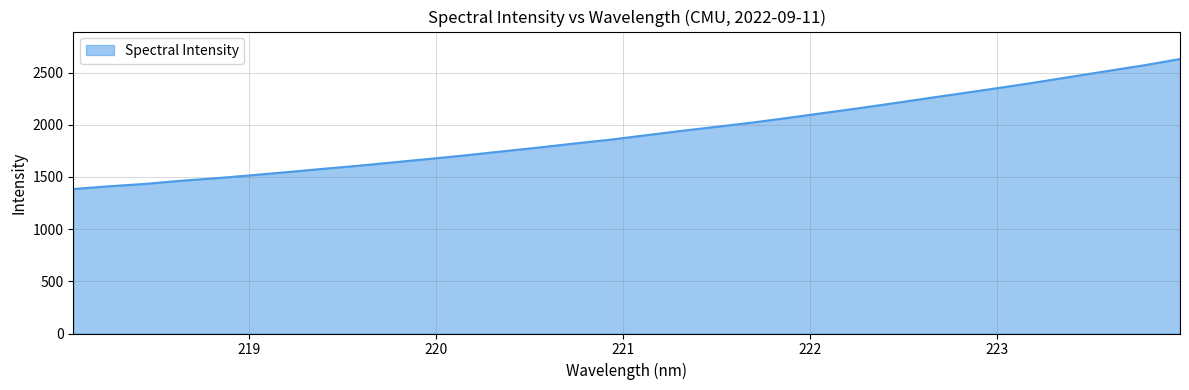

What is the minimum value shown in the chart?

1384.5